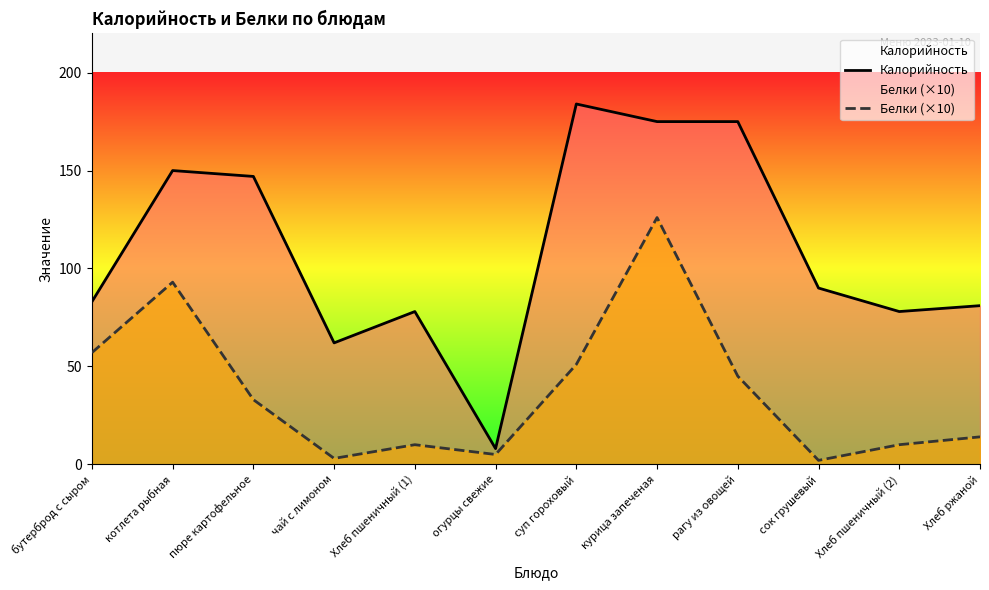

What is the total value across all series at Хлеб пшеничный (1)?

88